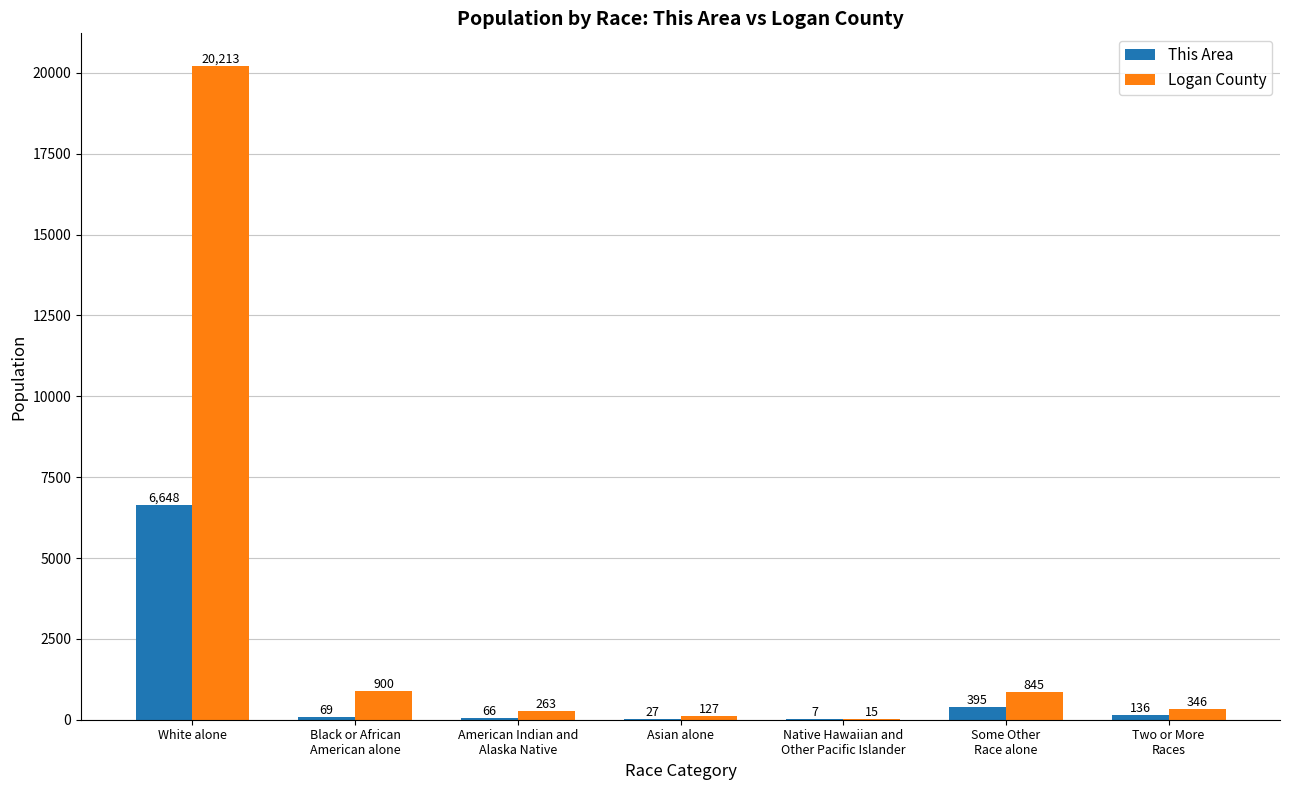

Which category has the highest value across all series?

White alone